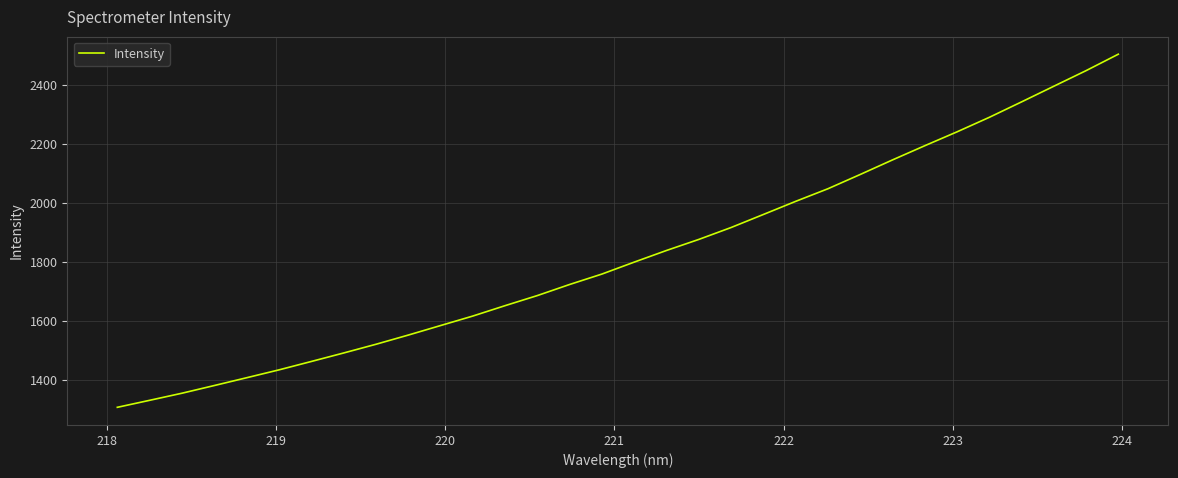

What is the maximum value shown in the chart?

2504.1